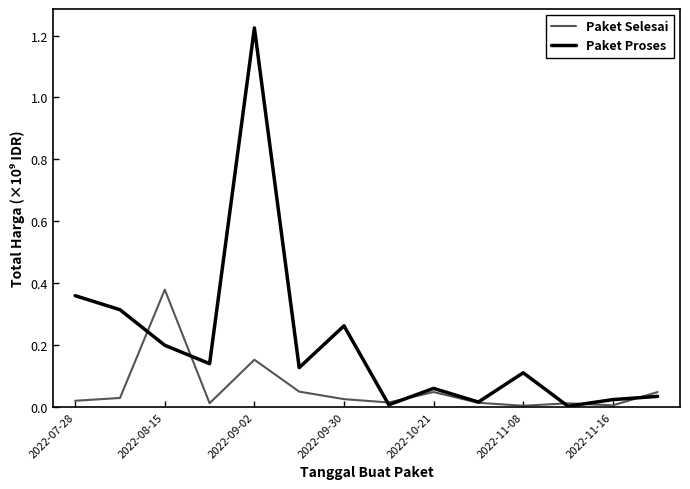

Which series has the largest total across all categories?

Paket Proses